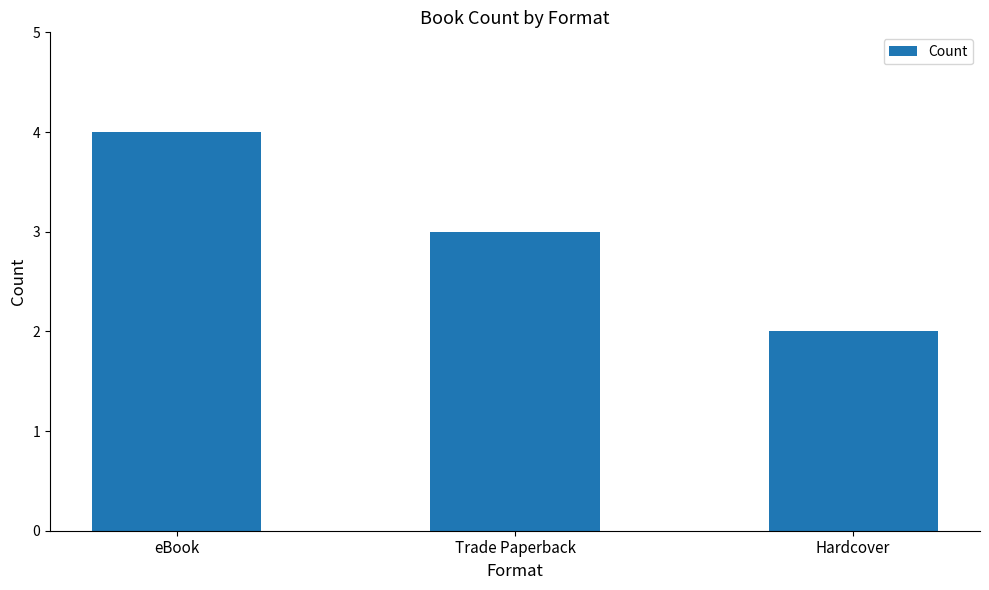

Reading right to left, list all the values displayed in this chart.

Hardcover=2	Trade Paperback=3	eBook=4